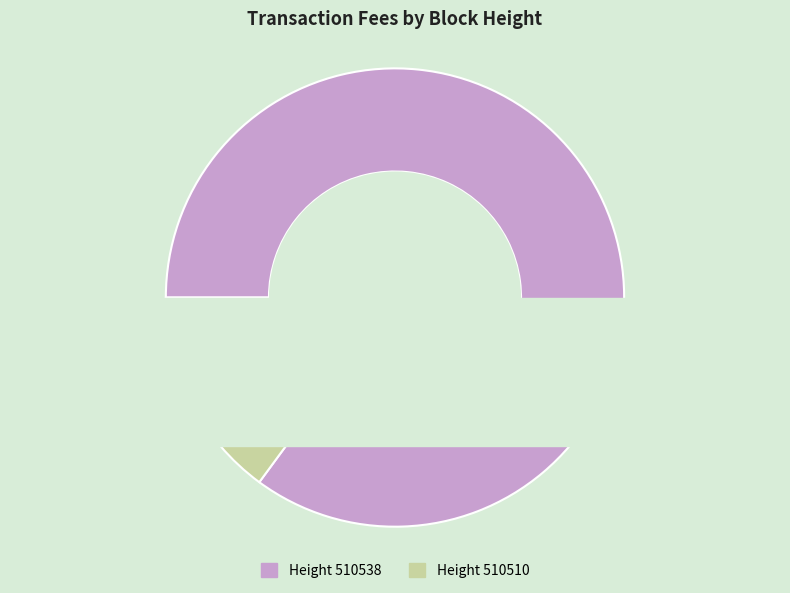

Is the sum of 510538 and 510510 greater than half?

Yes